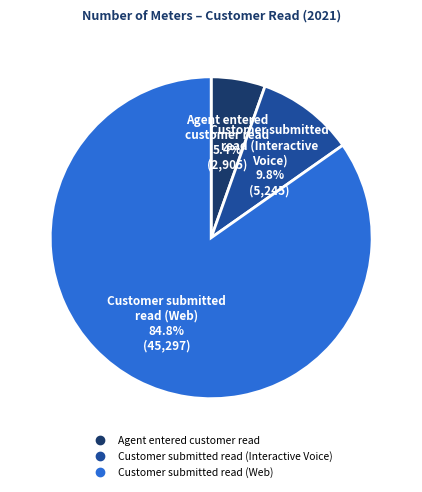

Which slice is the smallest?

Agent entered customer read